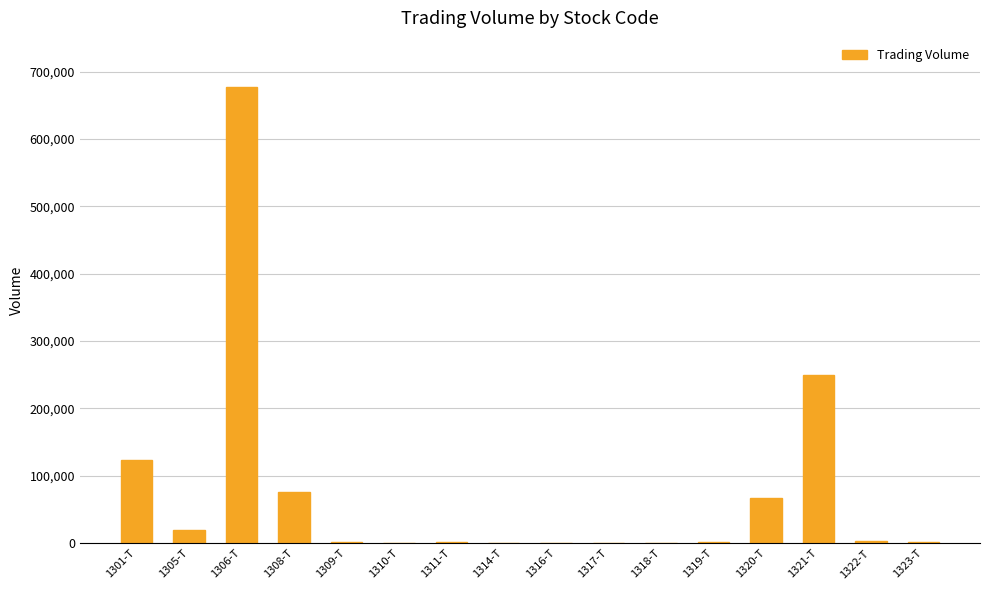

Which label corresponds to the largest value in the chart?

1306-T